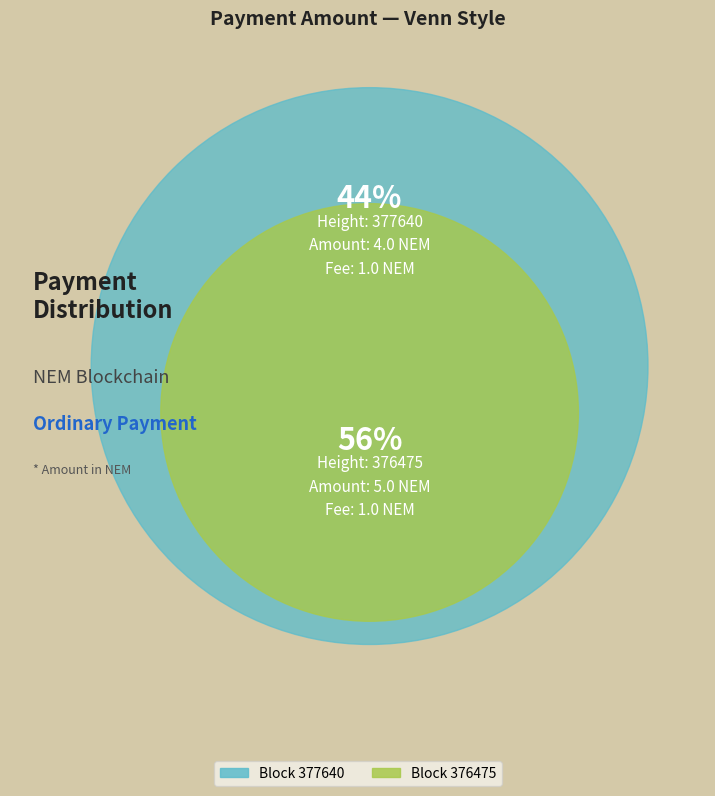

Rank the categories by value from highest to lowest.

376475, 377640